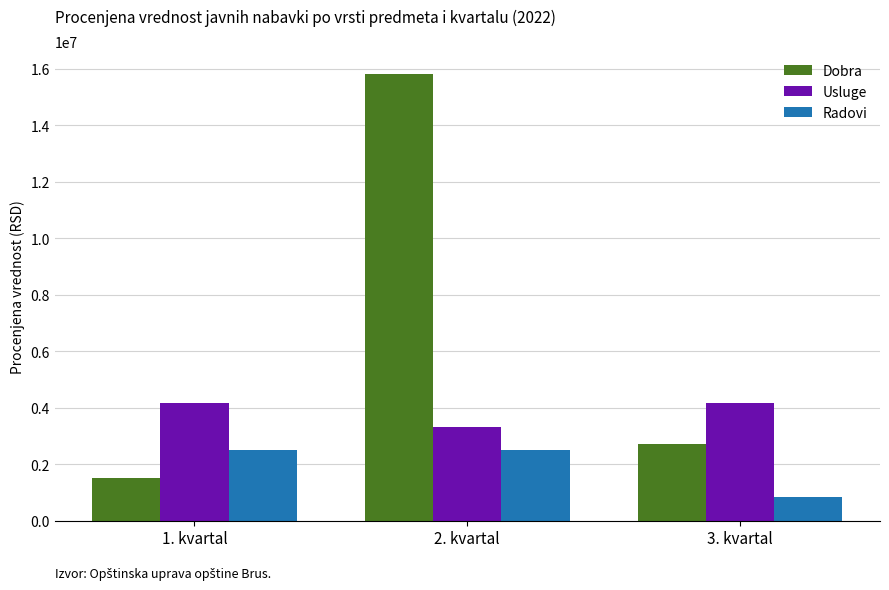

What is the sum of all Radovi values?

5833331